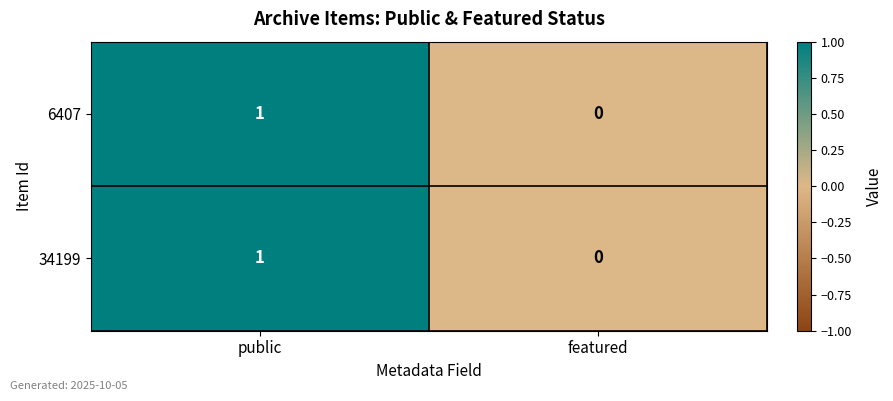

At which category is the sum across all series the highest?

public